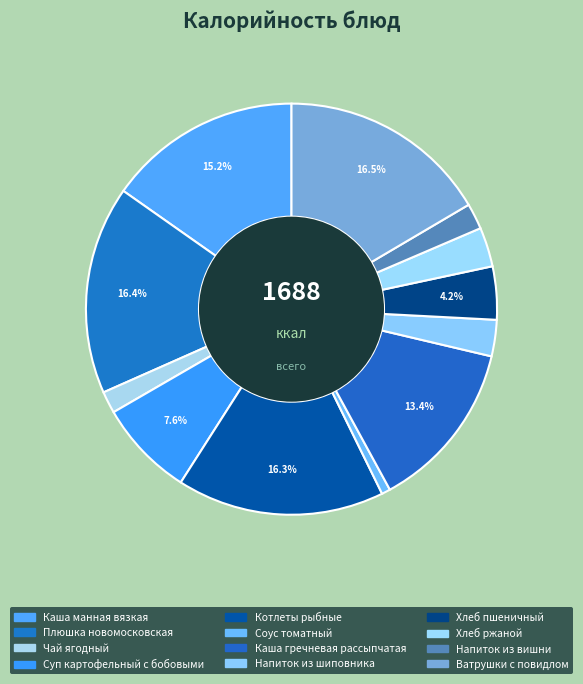

What percentage is the Котлеты рыбные slice, to the nearest percent?

16%